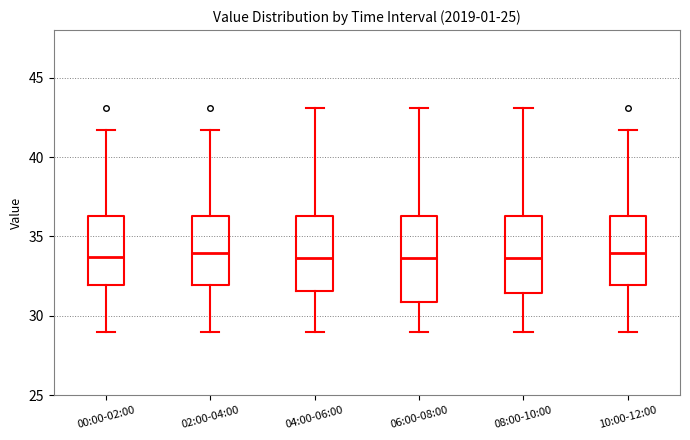

Reading left to right, read every box against the y-axis: the position of its median line, the range the box covers, and the ends of its whiskers. The values are not printed on the chart, so give them approximately, as read against the axis.

00:00-02:00: median 33.5, box 32.0 to 36.5, whiskers 29.0 to 41.5
02:00-04:00: median 34.0, box 32.0 to 36.5, whiskers 29.0 to 41.5
04:00-06:00: median 33.5, box 31.5 to 36.5, whiskers 29.0 to 43.0
06:00-08:00: median 33.5, box 31.0 to 36.5, whiskers 29.0 to 43.0
08:00-10:00: median 33.5, box 31.5 to 36.5, whiskers 29.0 to 43.0
10:00-12:00: median 34.0, box 32.0 to 36.5, whiskers 29.0 to 41.5